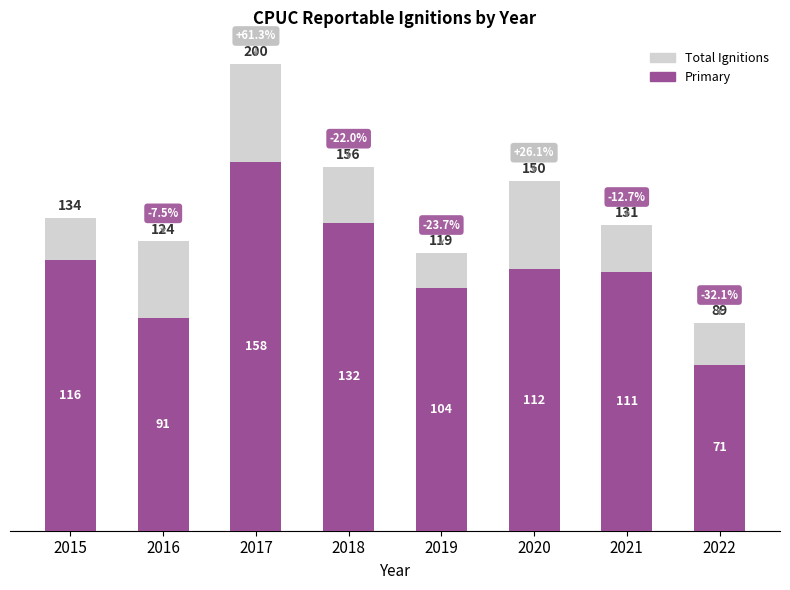

Is the value of Total Ignitions at 2021 greater than the value of Primary at 2021?

Yes